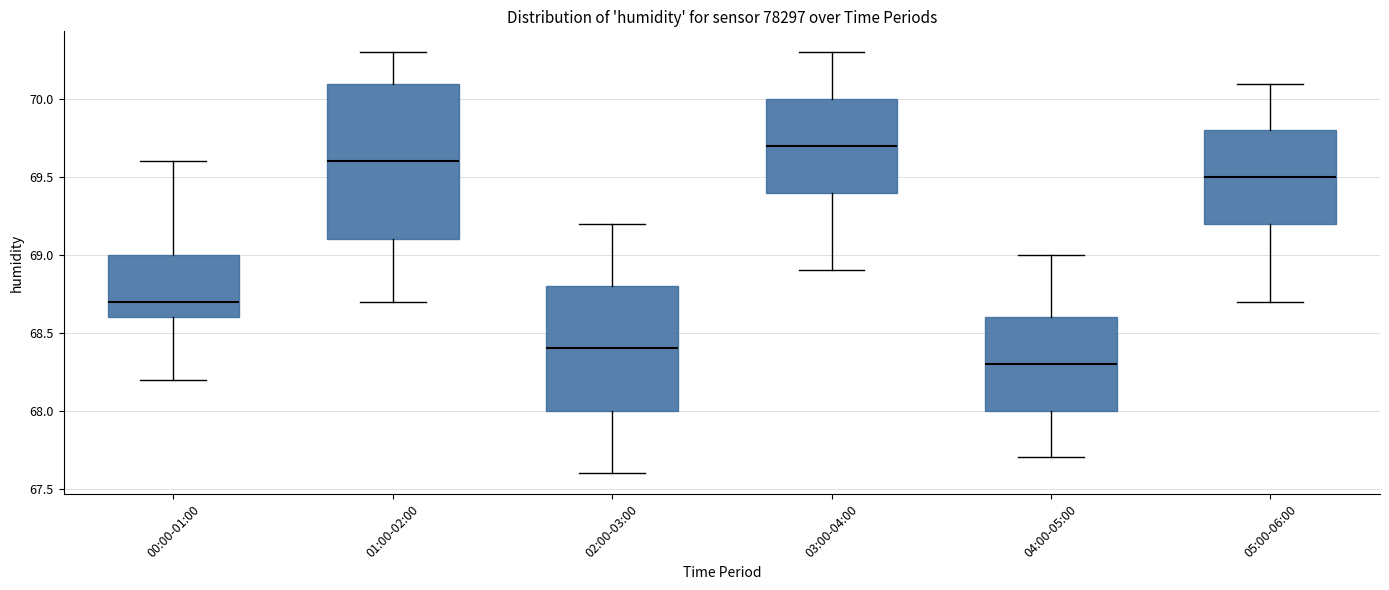

Reading left to right, read every box against the y-axis: the position of its median line, the range the box covers, and the ends of its whiskers. The values are not printed on the chart, so give them approximately, as read against the axis.

00:00-01:00: median 68.7, box 68.6 to 69.0, whiskers 68.2 to 69.6
01:00-02:00: median 69.6, box 69.1 to 70.1, whiskers 68.7 to 70.3
02:00-03:00: median 68.4, box 68.0 to 68.8, whiskers 67.6 to 69.2
03:00-04:00: median 69.7, box 69.4 to 70.0, whiskers 68.9 to 70.3
04:00-05:00: median 68.3, box 68.0 to 68.6, whiskers 67.7 to 69.0
05:00-06:00: median 69.5, box 69.2 to 69.8, whiskers 68.7 to 70.1